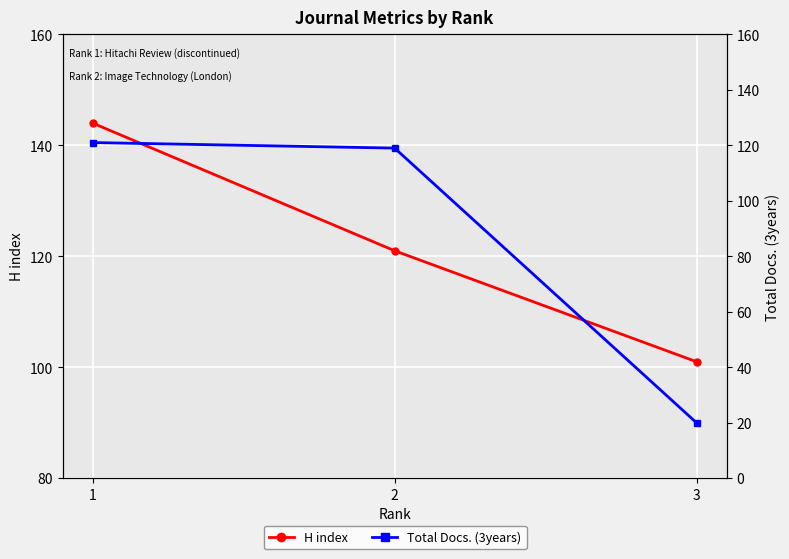

What is the total value across all series at 1?

265